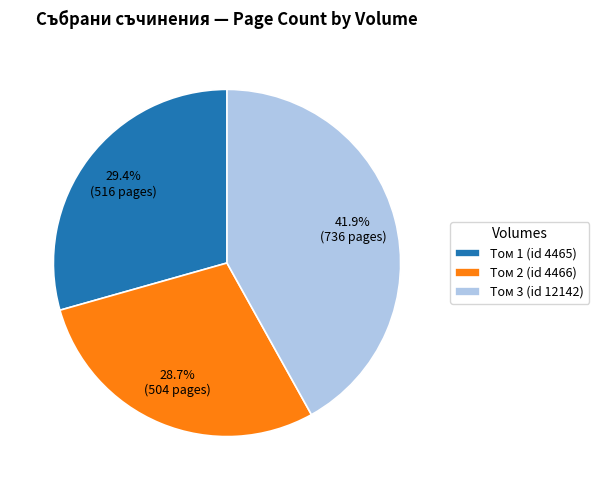

How much of the chart is everything except Том 1 (id 4465)?

70.6%